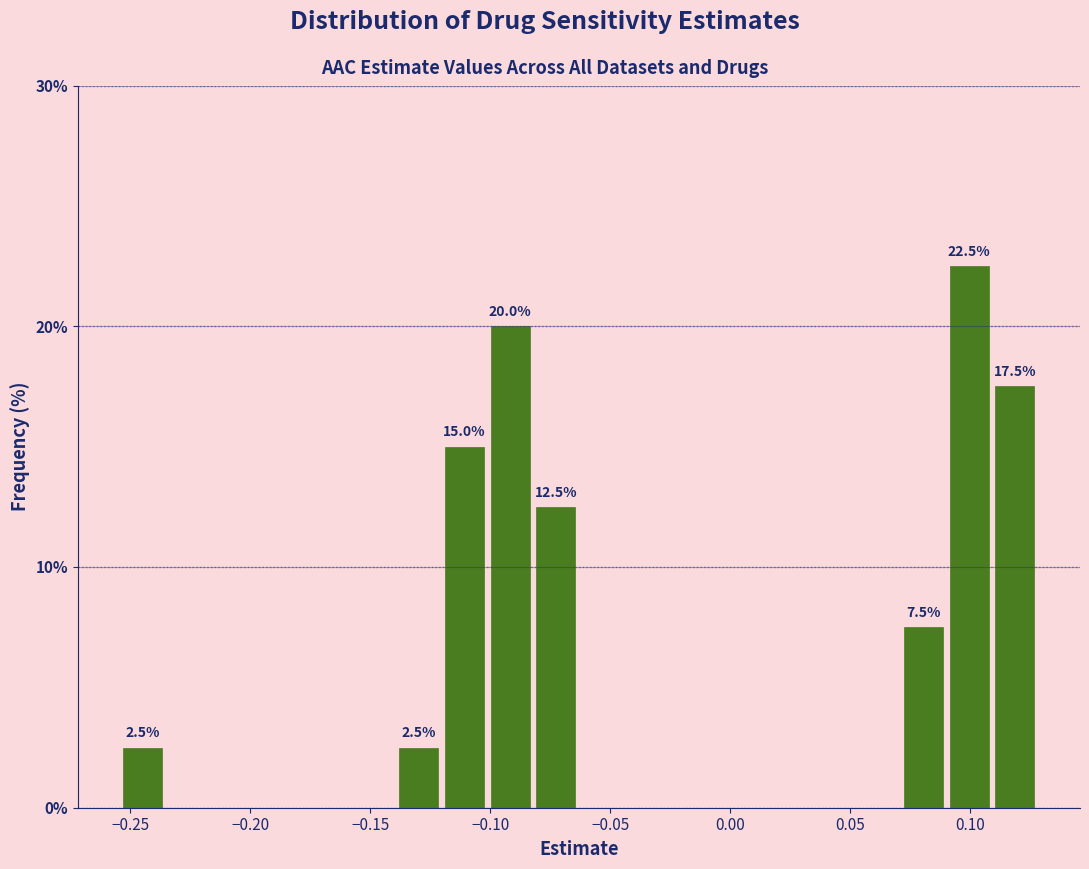

Around what value on the x-axis is the tallest bar? Give the approximate position of its centre, as read against the axis.

0.100